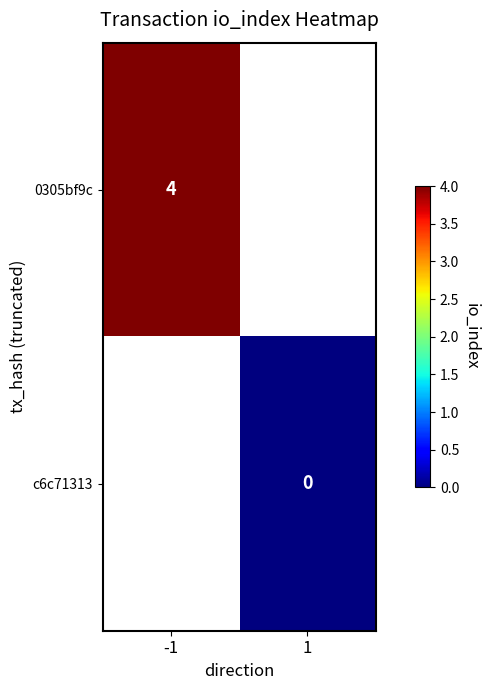

The 0305bf9c series shows 4 at -1. True or false?

True